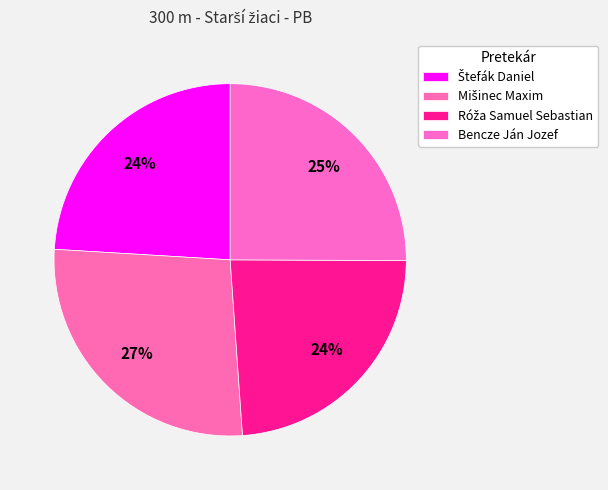

The Štefák Daniel slice represents 37% of the pie. True or false?

False